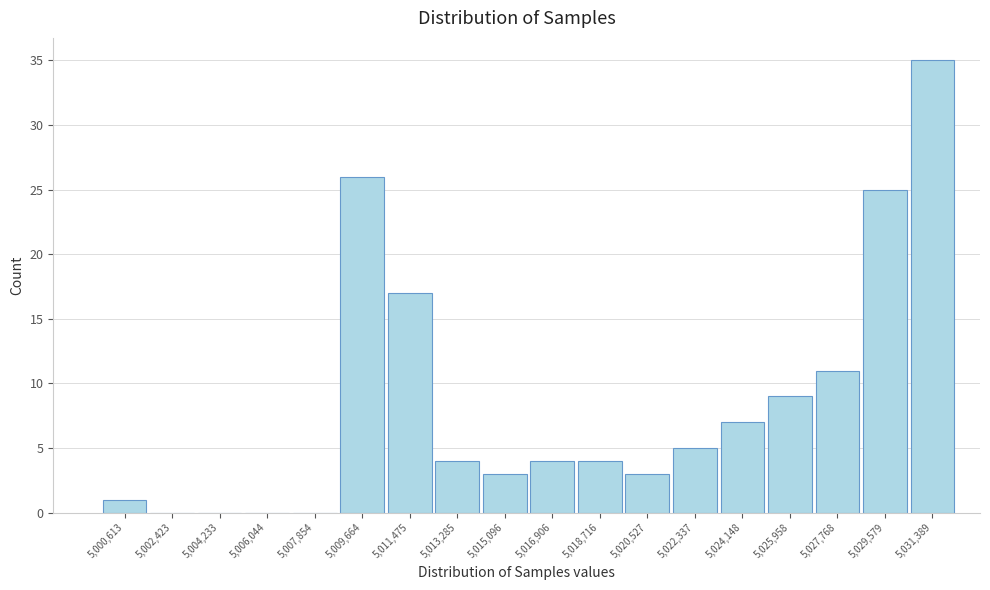

Reading left to right, extract all data points from this chart.

5,000,613=1	5,002,423=0	5,004,233=0	5,006,044=0	5,007,854=0	5,009,664=26	5,011,475=17	5,013,285=4	5,015,096=3	5,016,906=4	5,018,716=4	5,020,527=3	5,022,337=5	5,024,148=7	5,025,958=9	5,027,768=11	5,029,579=25	5,031,389=35